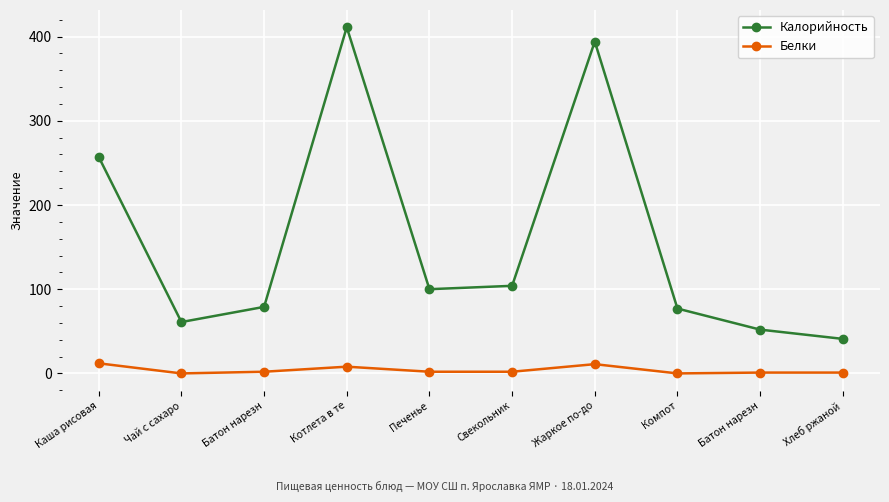

Between Каша рисовая and Чай с сахаро, which series saw the biggest shift?

Калорийность